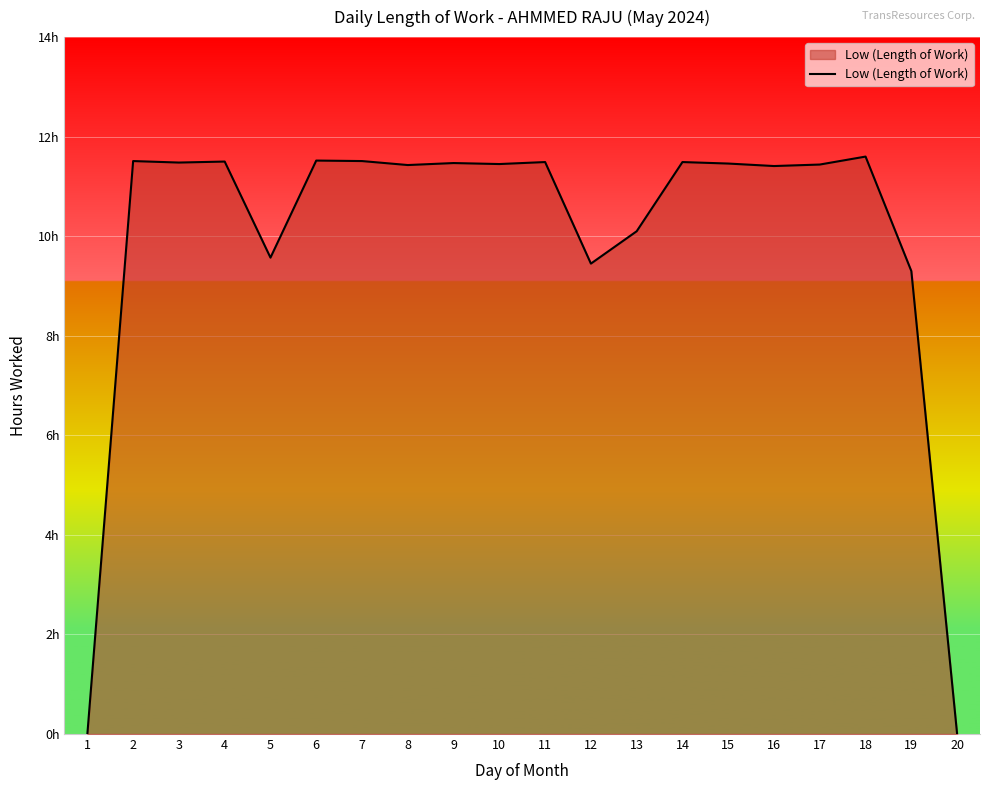

Does the chart have visible grid lines?

Yes